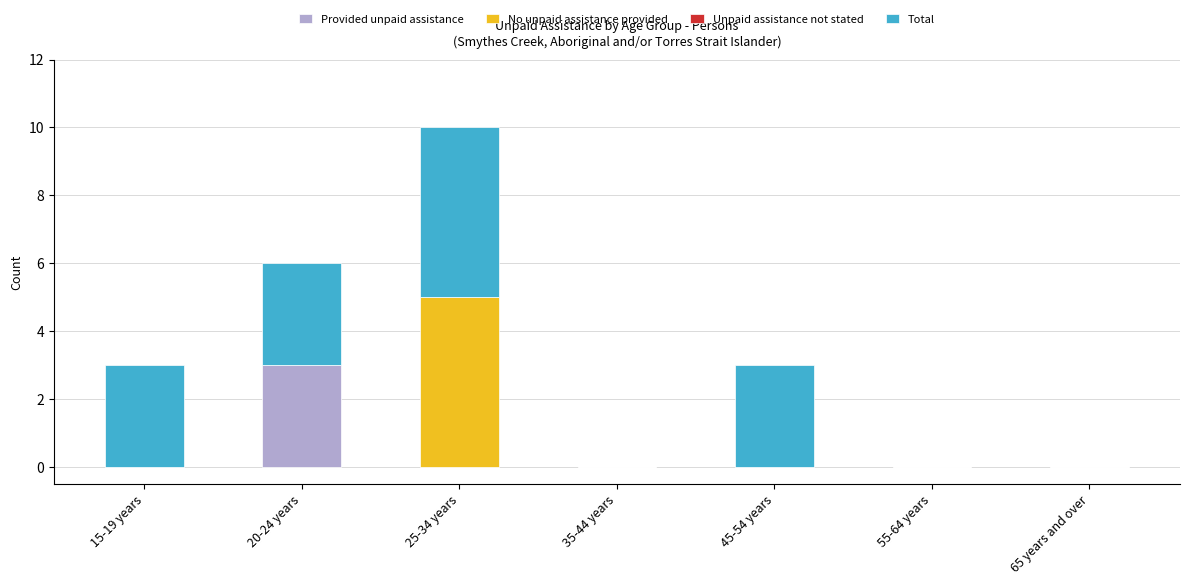

Reading left to right, what are the values for Provided unpaid assistance?

15-19 years=0	20-24 years=3	25-34 years=0	35-44 years=0	45-54 years=0	55-64 years=0	65 years and over=0